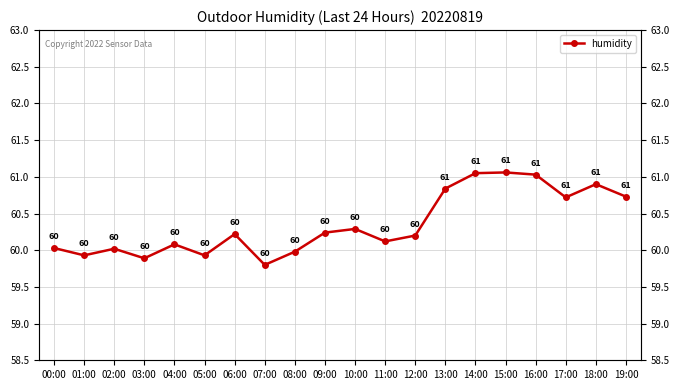

What is the label of the 2nd point from the left?

01:00